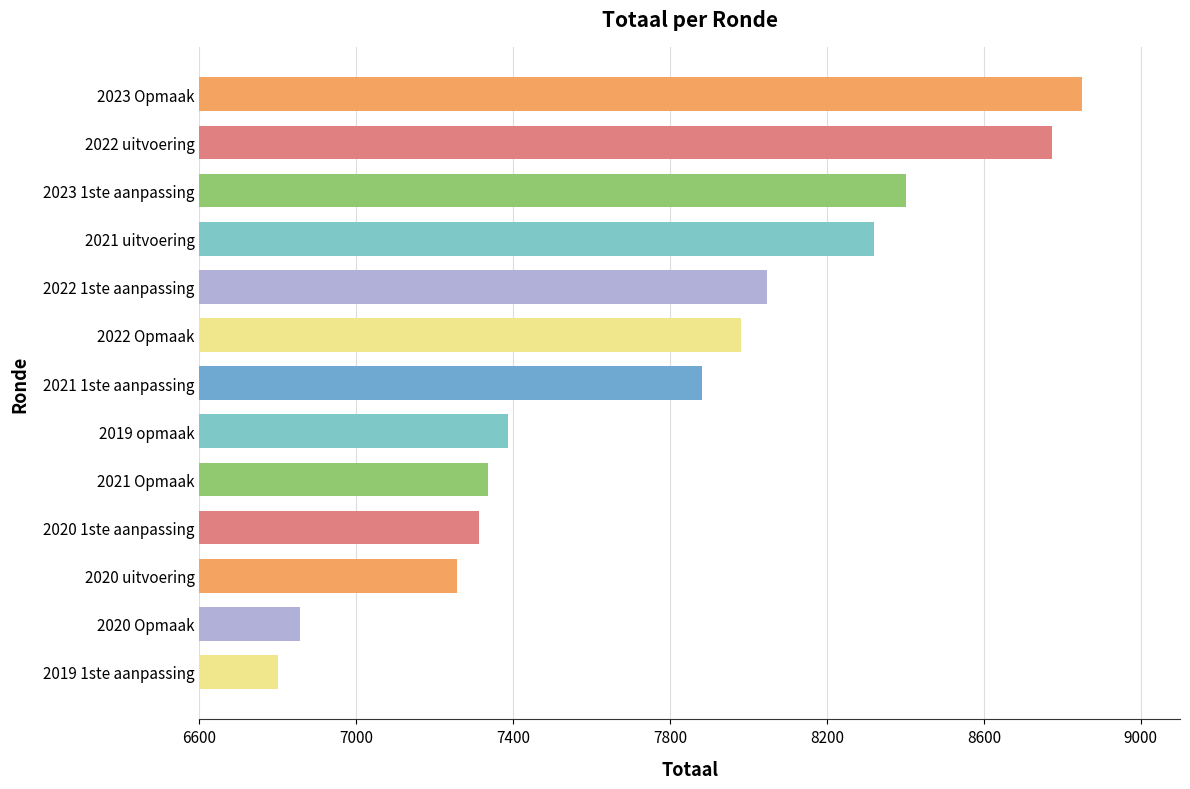

What value does the data have at 2022 Opmaak?

7980